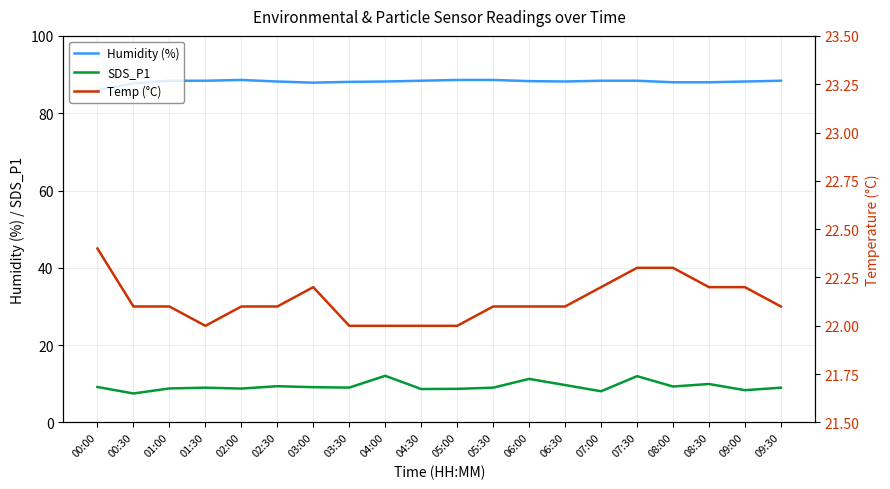

List the series in order of their overall mean, highest first.

Humidity (%), Temp (°C), SDS_P1